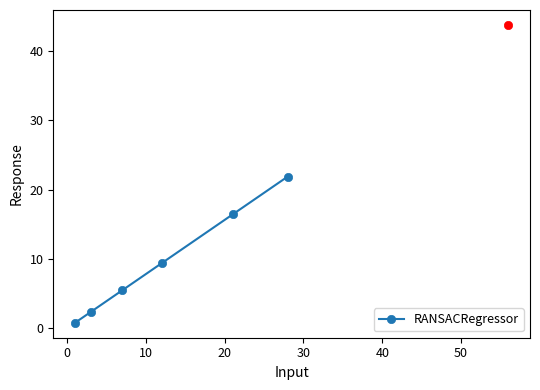

Count the number of values greater than 9.

3